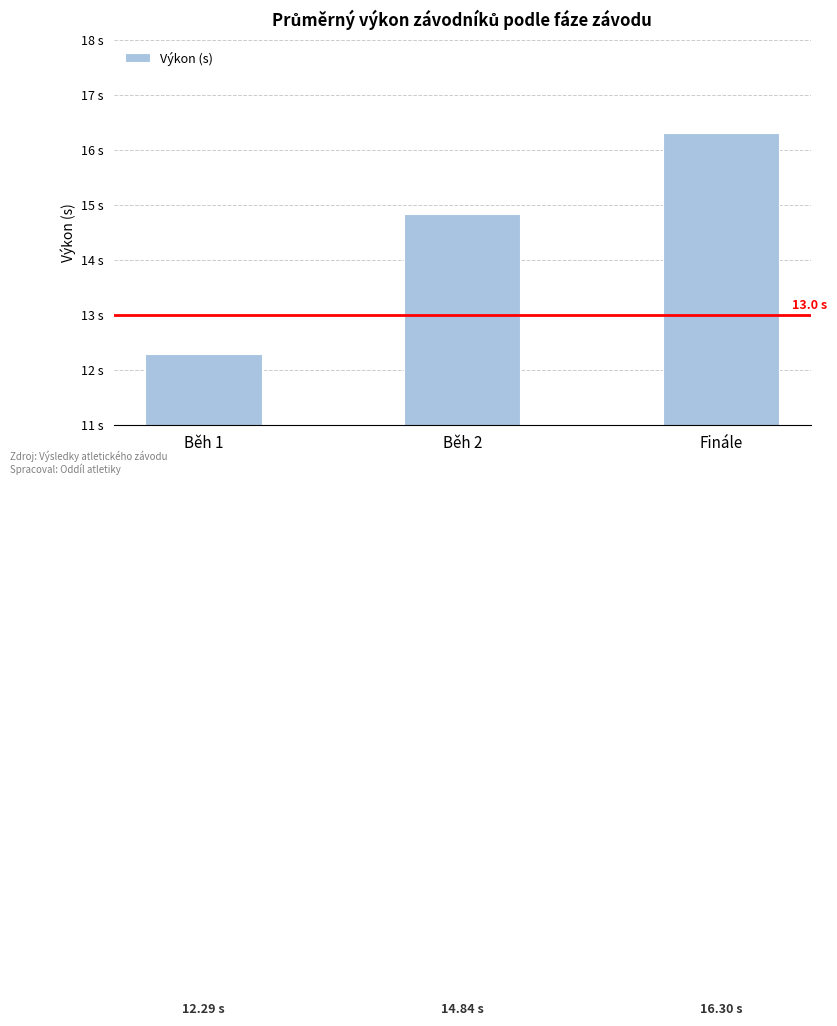

Are the bars horizontal?

No